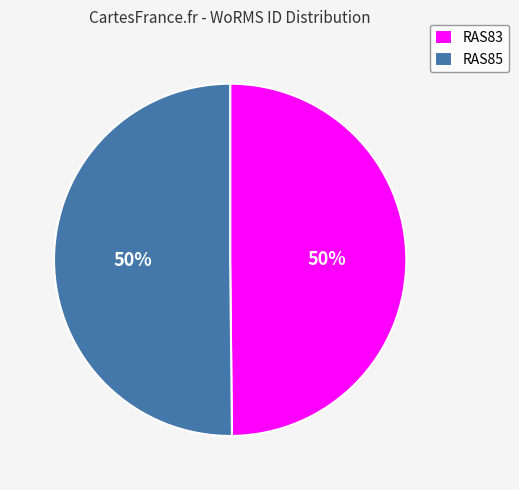

How many slices are in this pie chart?

2